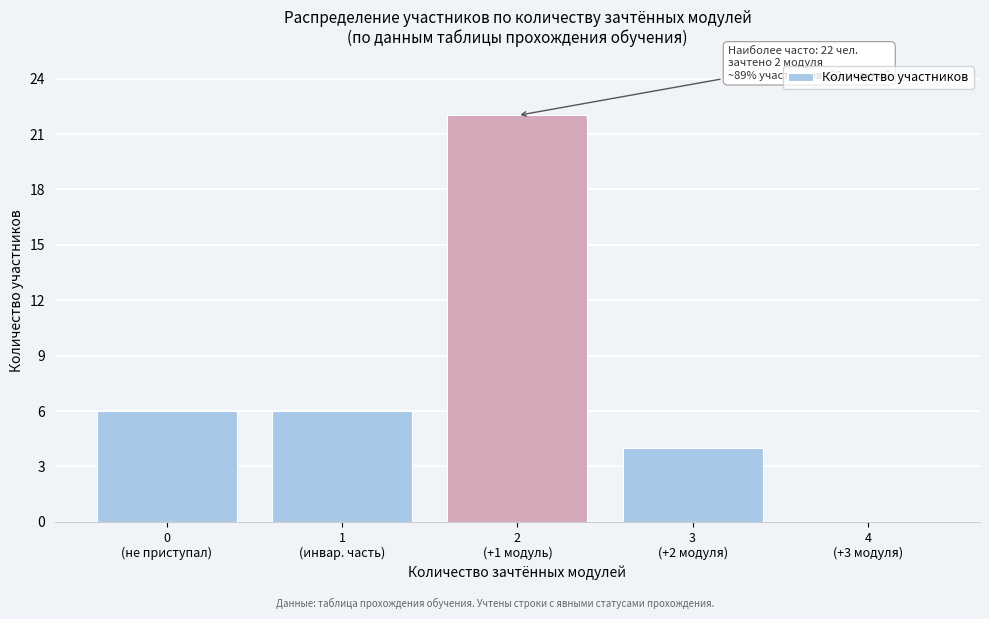

What is the sum of all values?

38